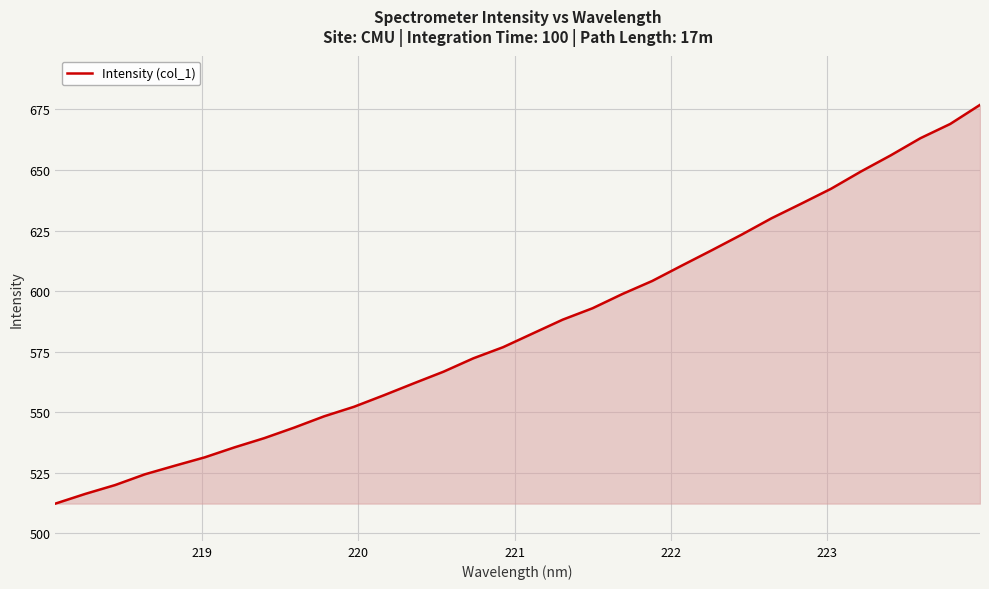

What is the sum of all values?

18727.1